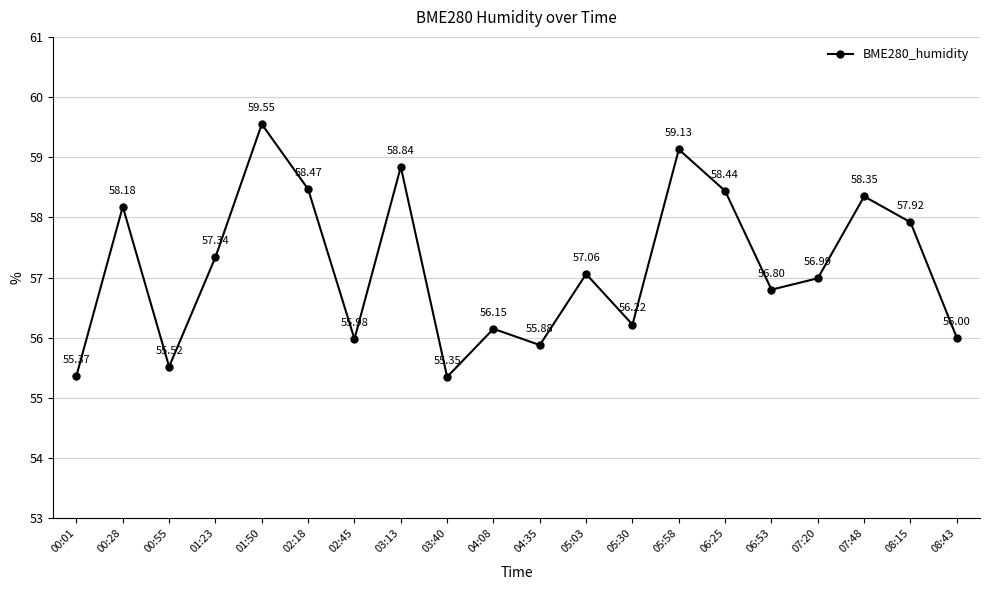

Read the value at 05:03.

57.1